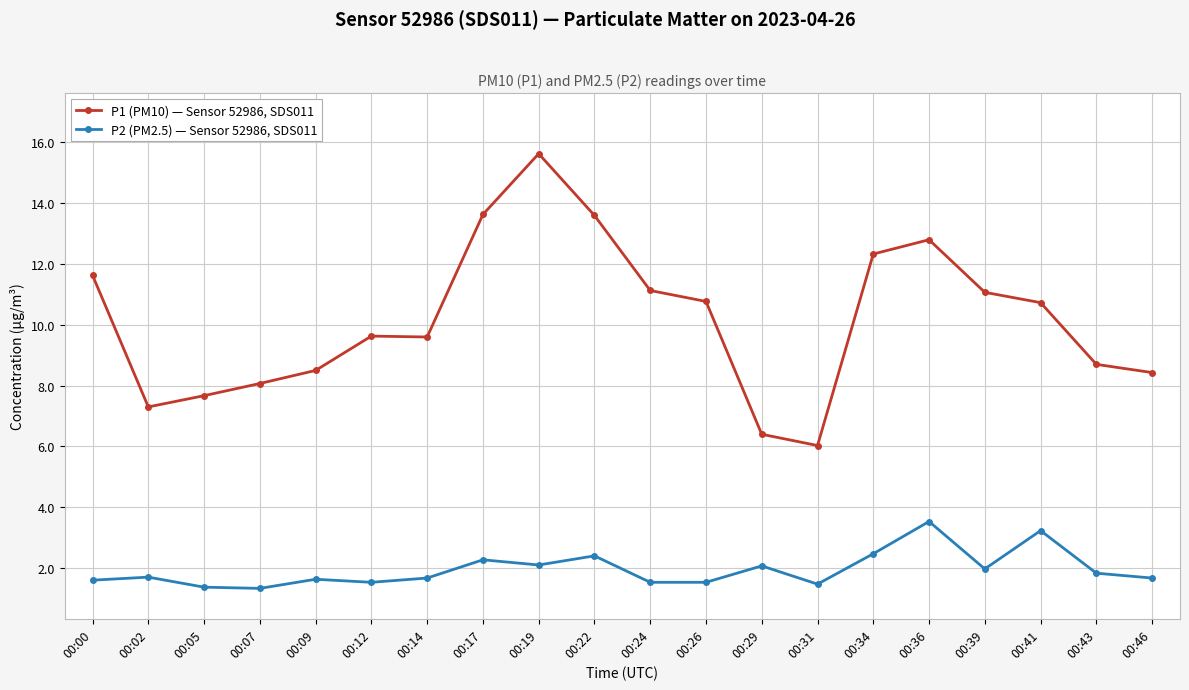

How many data points in P1 (PM10) — Sensor 52986, SDS011 are less than 10?

10